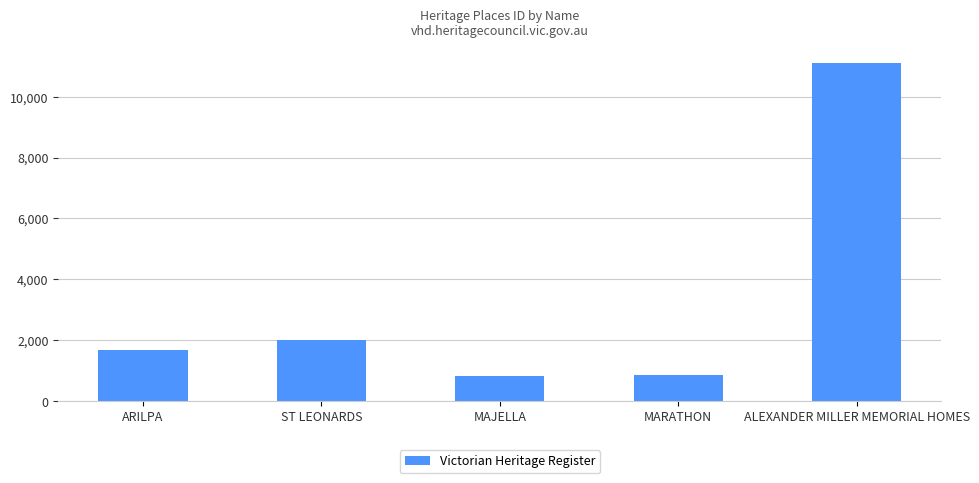

Between ARILPA and ALEXANDER MILLER MEMORIAL HOMES, which is larger?

ALEXANDER MILLER MEMORIAL HOMES